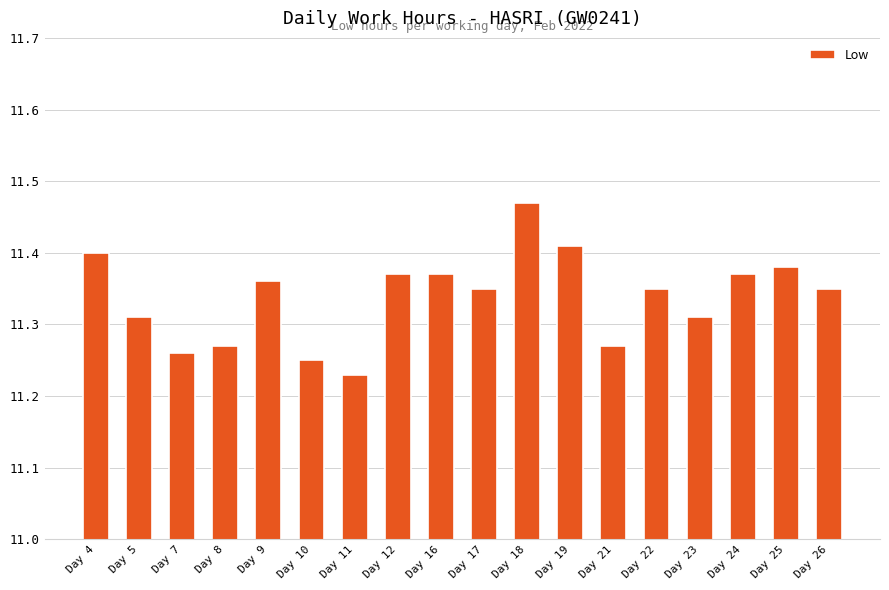

What is the ratio of the value at Day 24 to the value at Day 4?

1.0